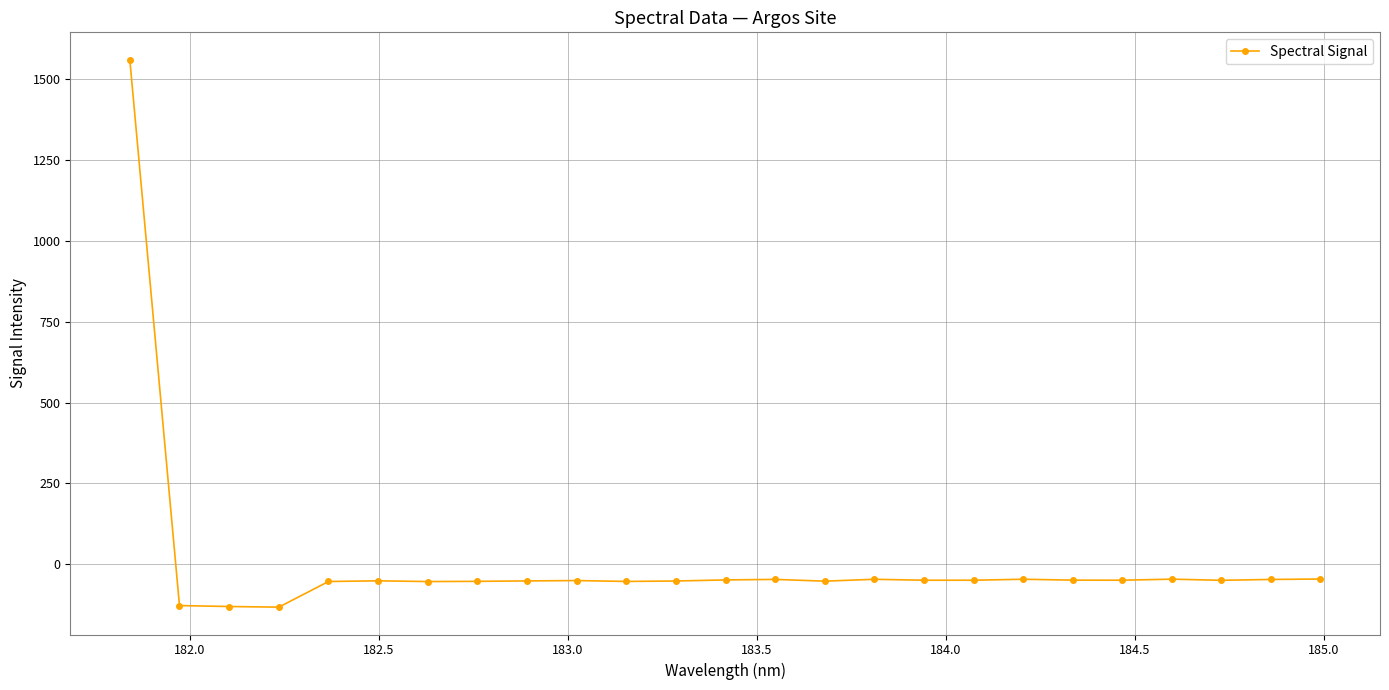

What is the average value?

5.1